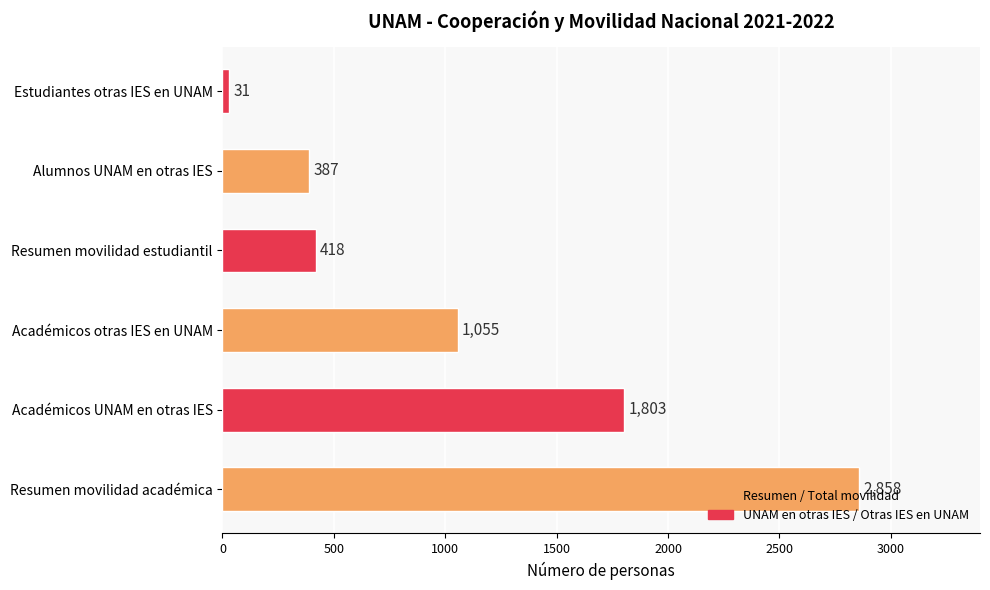

What is the difference between the maximum and second lowest values in the Movilidad estudiantil nacional series?

31